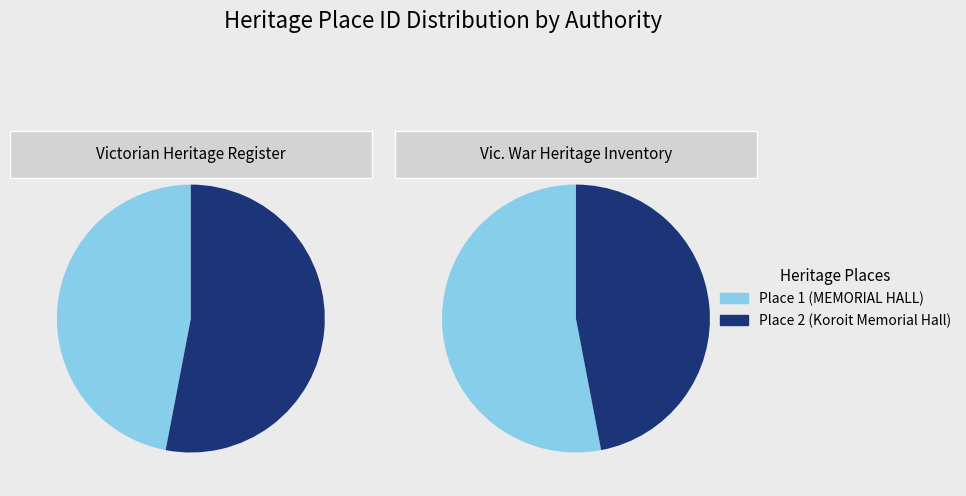

What is the majority slice?

Koroit Memorial Hall